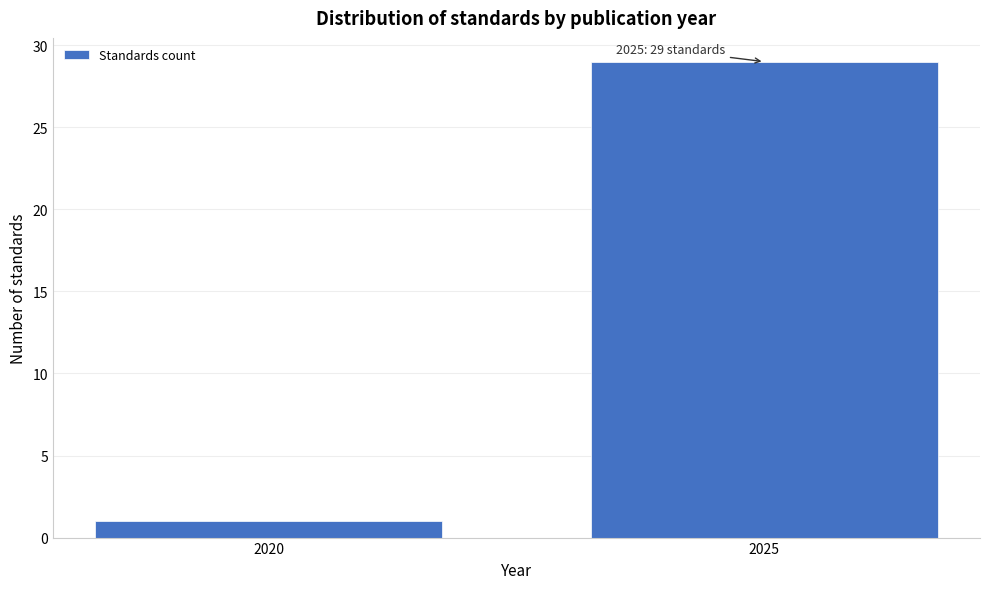

Reading left to right, list all the values displayed in this chart.

2020=1	2025=29